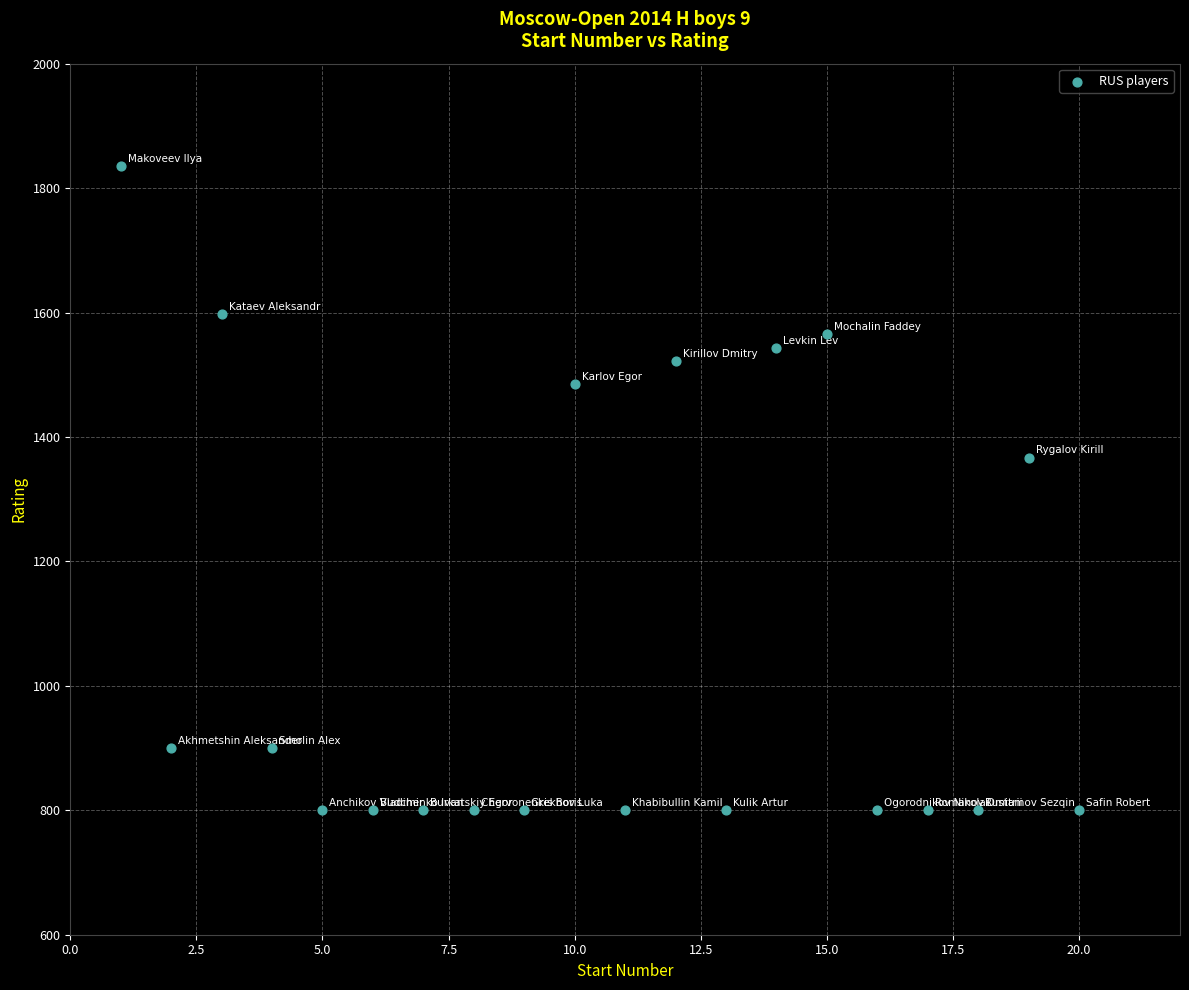

What is the range of Y values (max minus min)?

1036